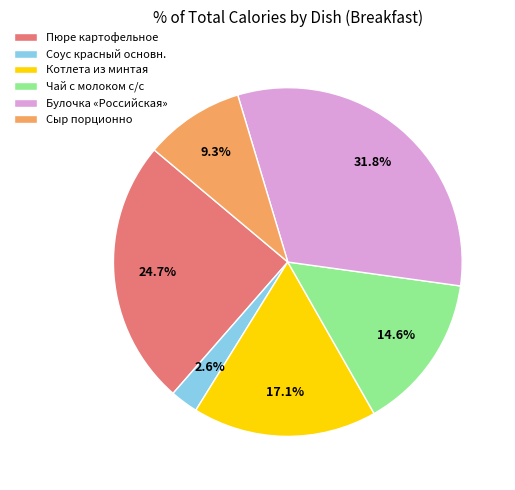

Does any single category account for the majority?

No